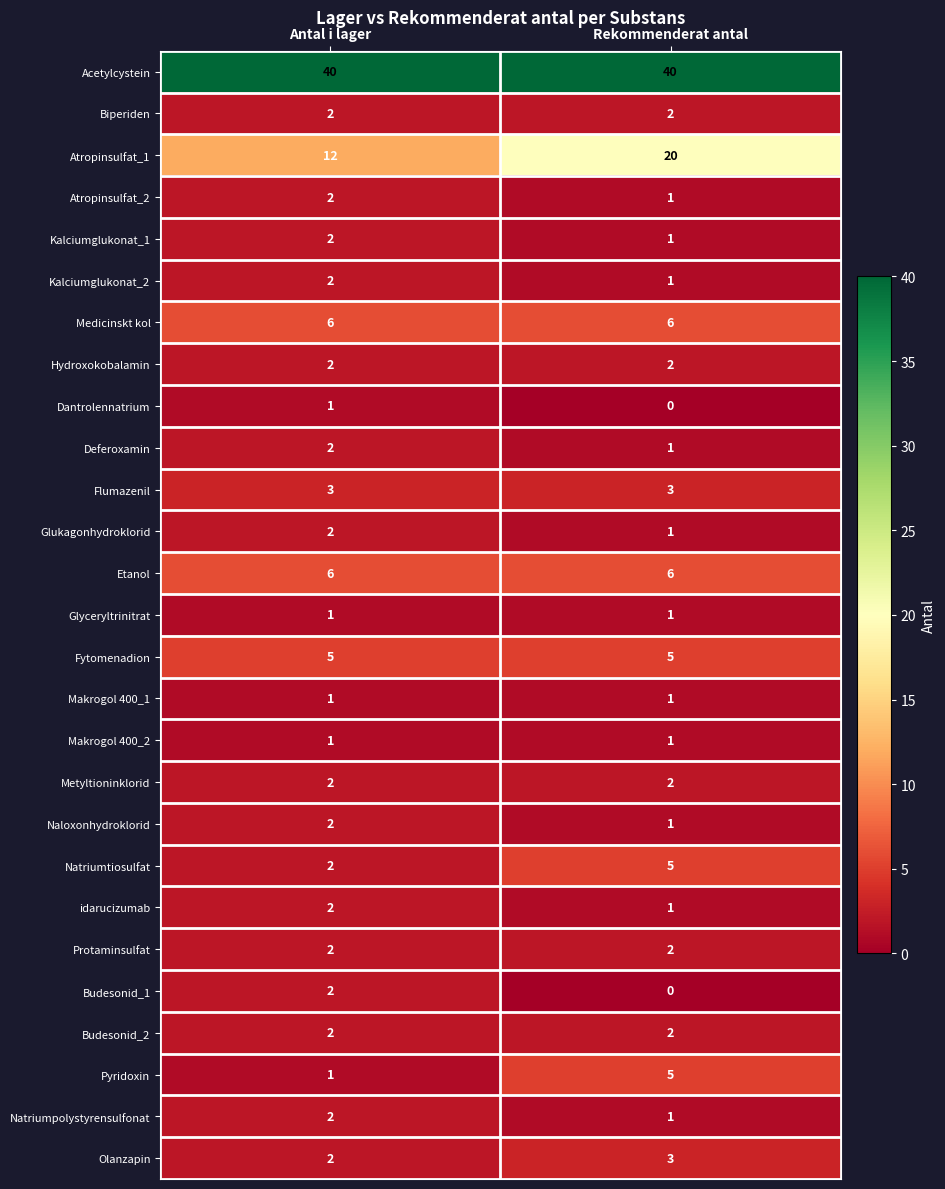

Which series changed the most between Antal i lager and Rekommenderat antal?

Atropinsulfat_1